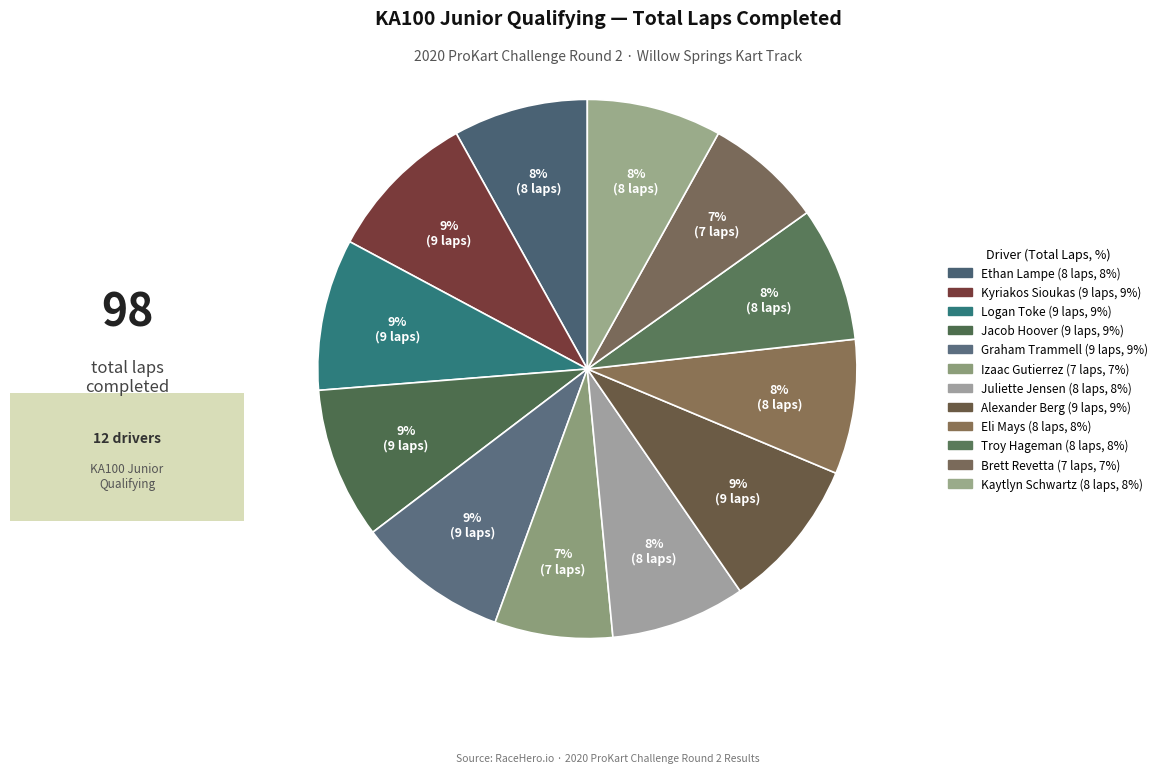

How many slices are in this pie chart?

12